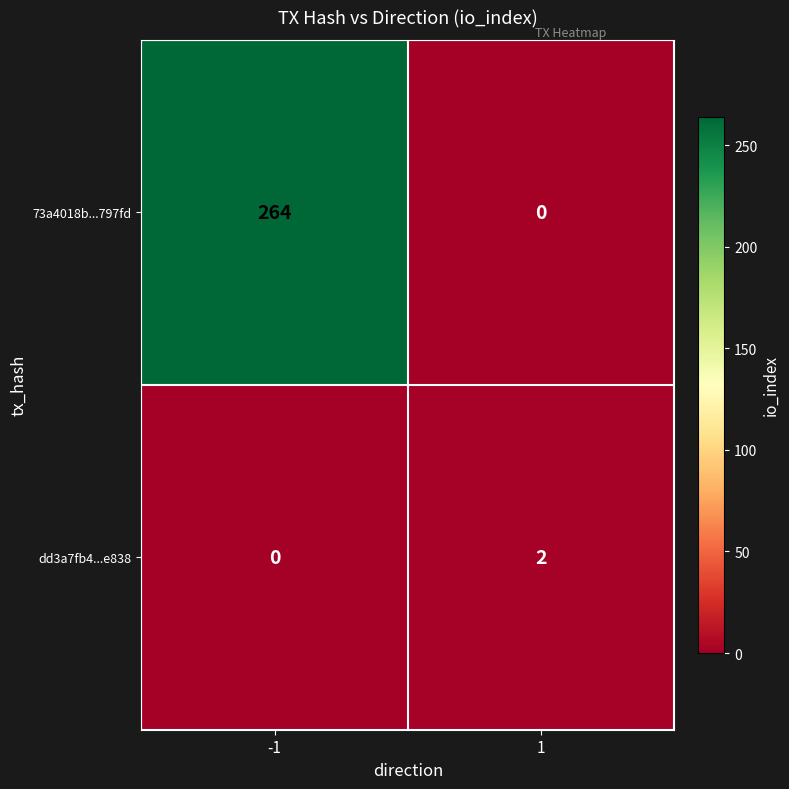

Between -1 and 1, which series saw the biggest shift?

73a4018b...797fd